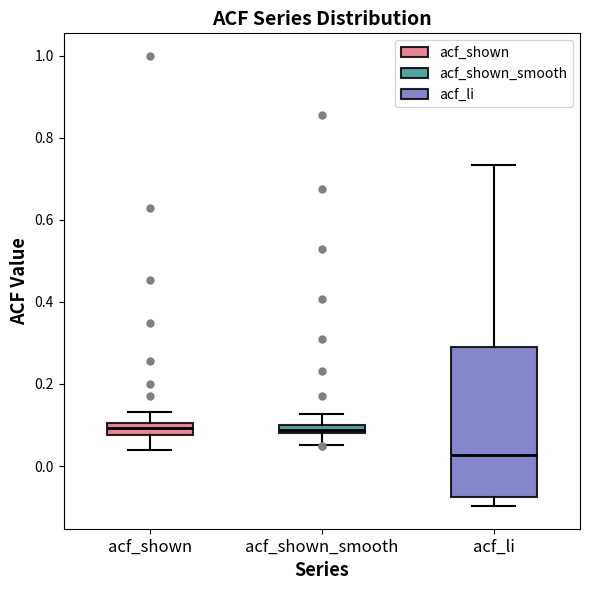

Which box is the tallest, from its lower edge to its upper edge?

acf_li